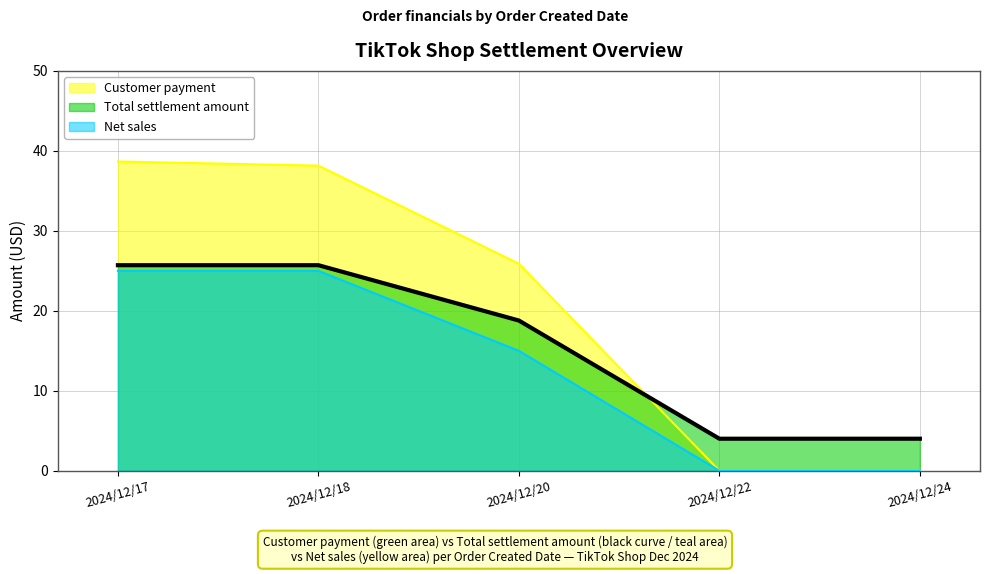

What is the approximate value of Total settlement amount at 2024/12/20?

18.8